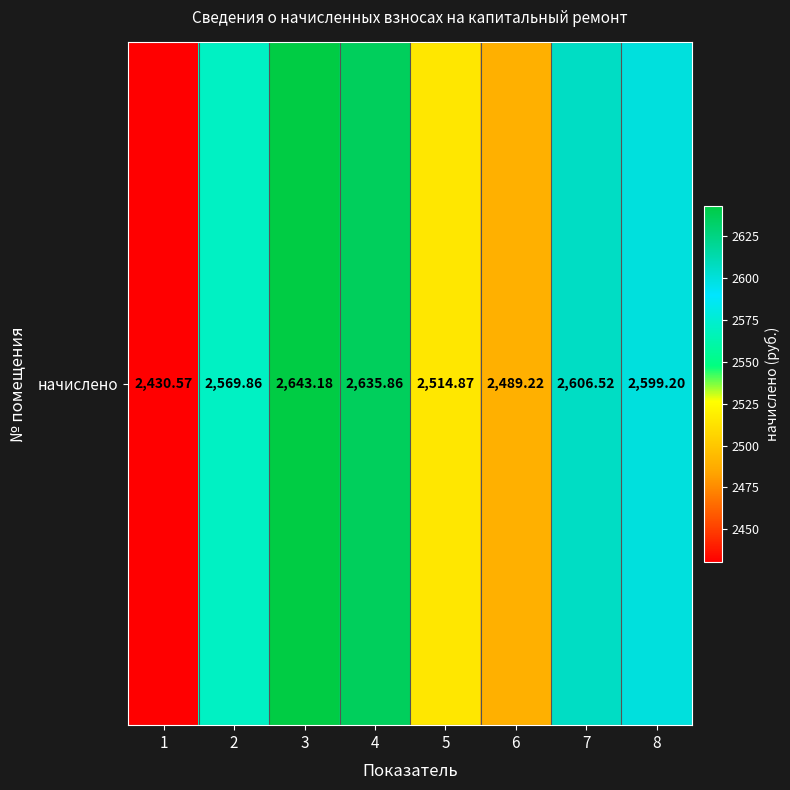

At which category does the chart reach its minimum across all series?

1